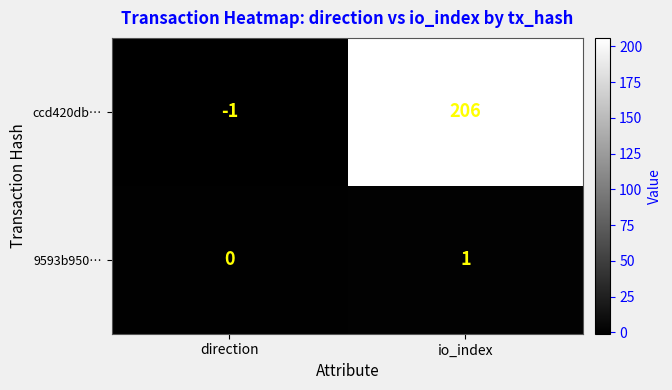

What is the difference between the maximum and minimum values in the ccd420db… series?

207